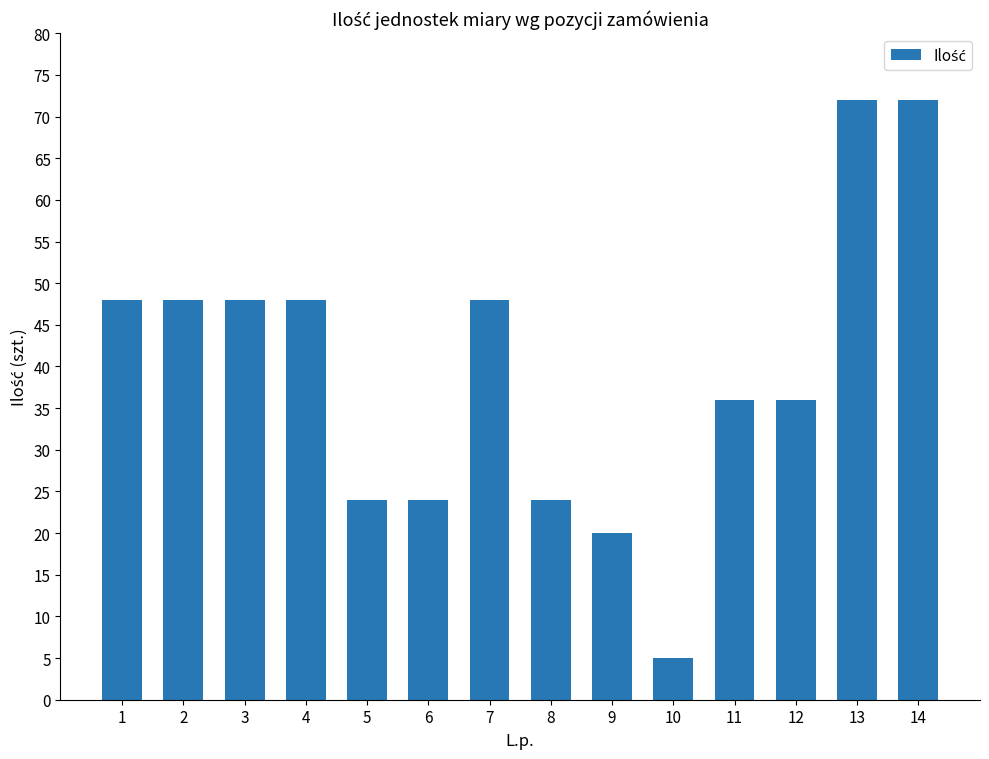

True or false: the data shows 5 at 10.

True